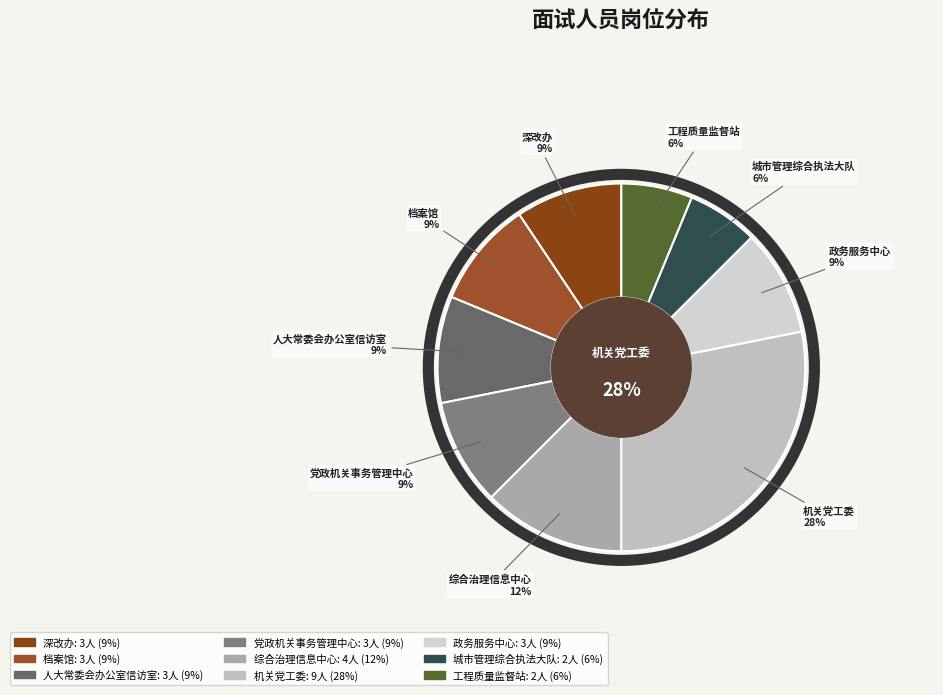

What is the largest slice in the pie chart?

机关党工委